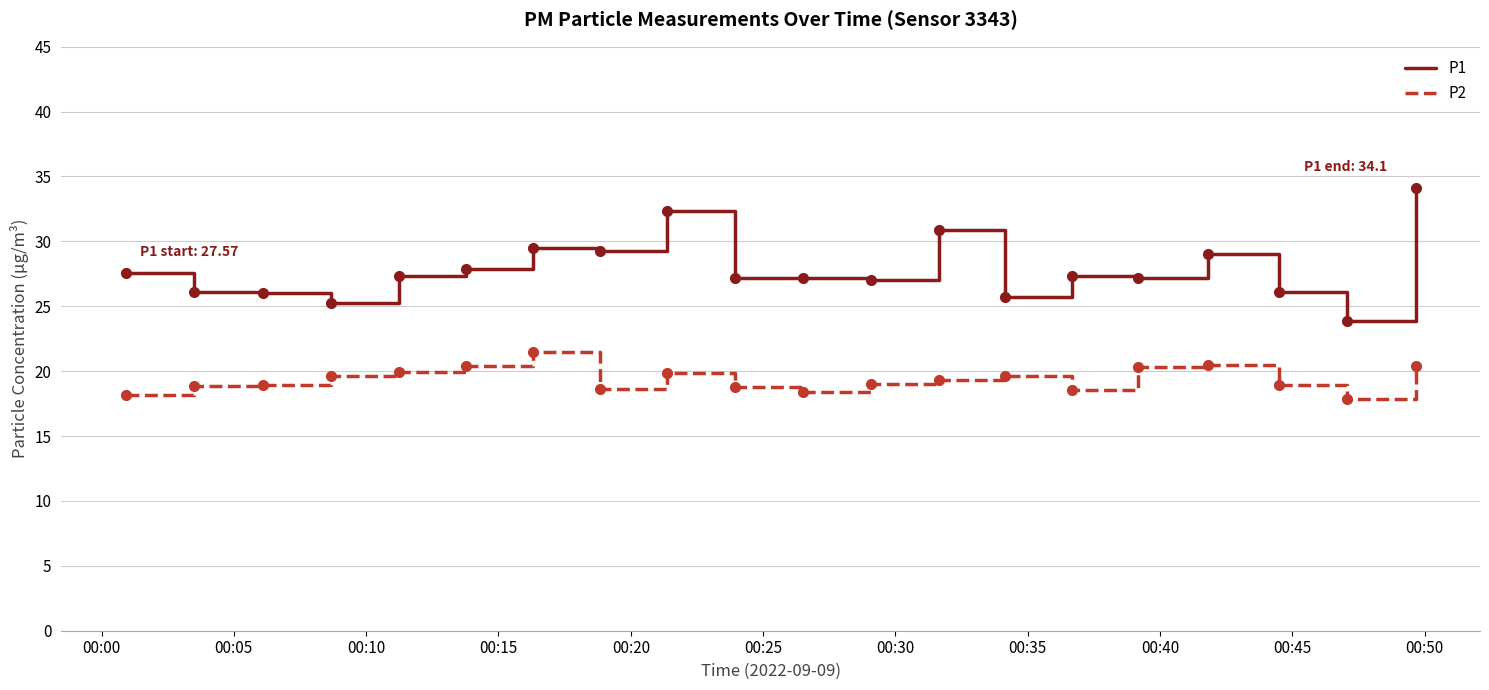

Which series has the largest total across all categories?

P1